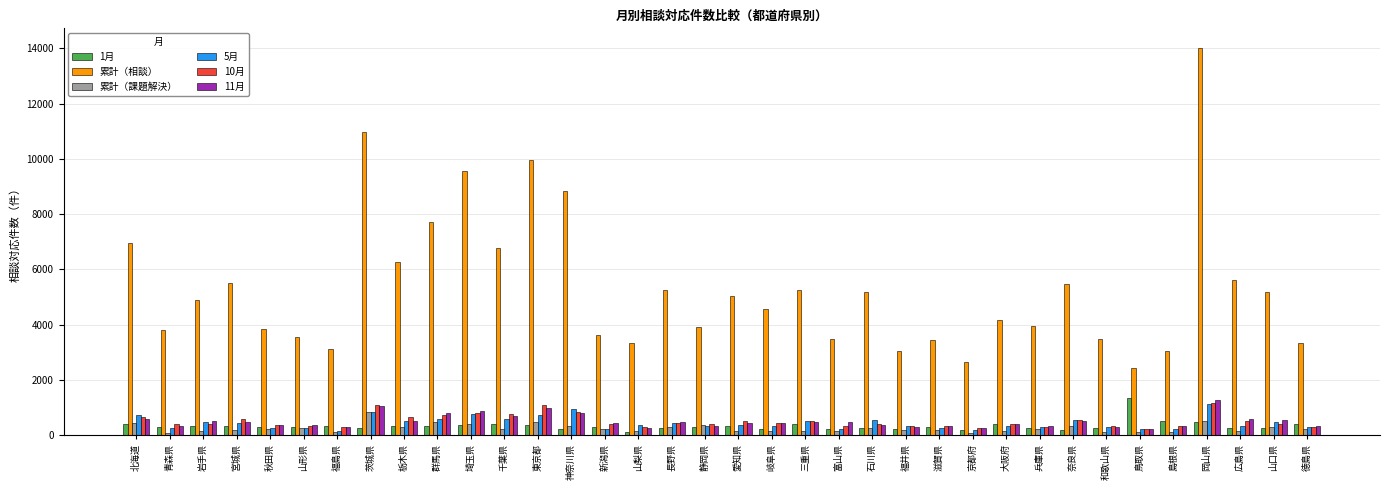

At which category does the chart reach its peak across all series?

岡山県